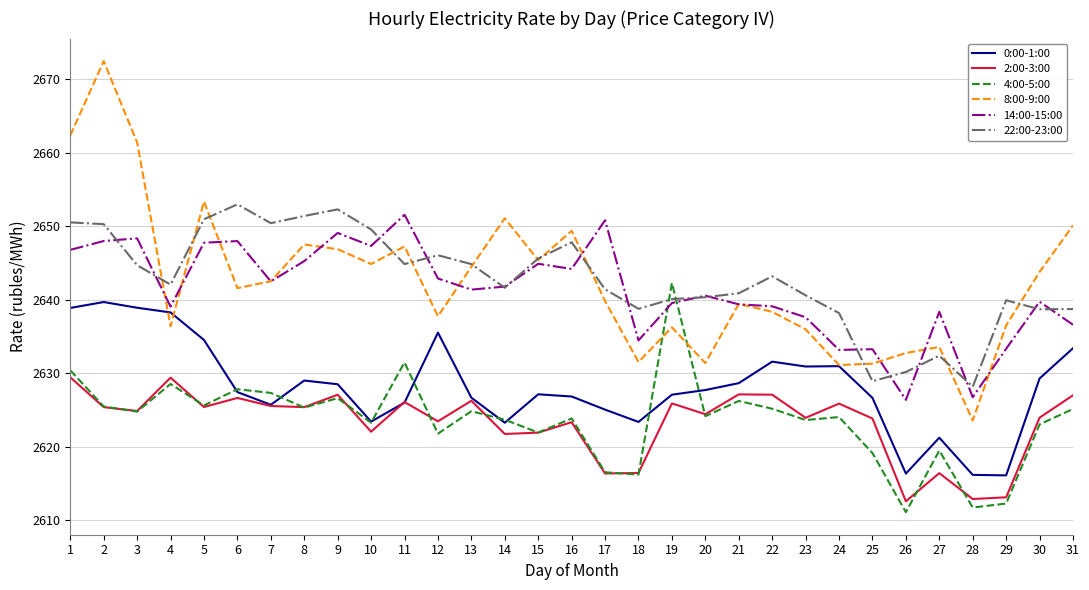

What is the sum of all 0:00-1:00 values?

81474.3